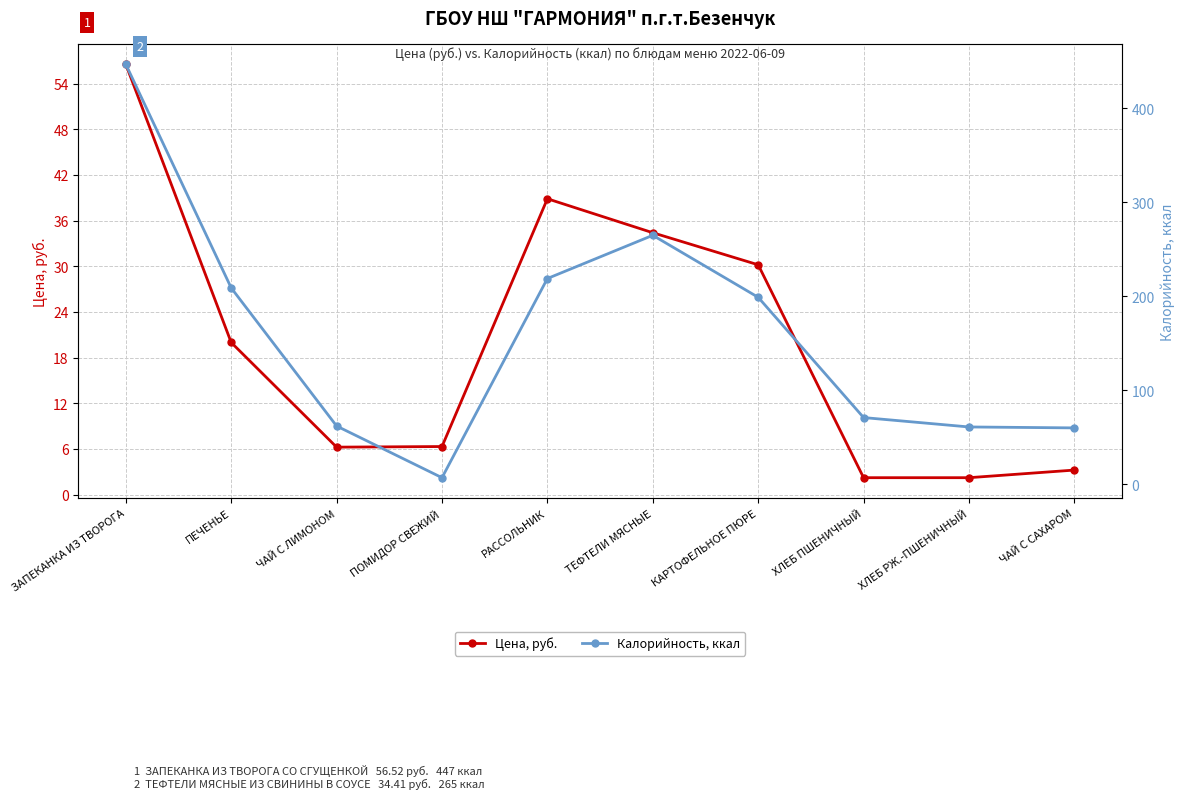

Which label corresponds to the largest value in the chart?

ЗАПЕКАНКА ИЗ ТВОРОГА